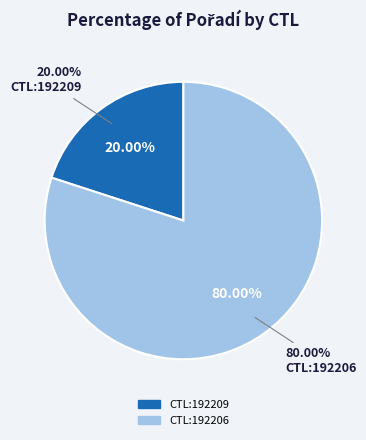

Do Bleděmodrá stuha Plumlova (CTL:192209) and Modrá stuha Plumlova (CTL:192206) together represent more than half of the pie?

Yes